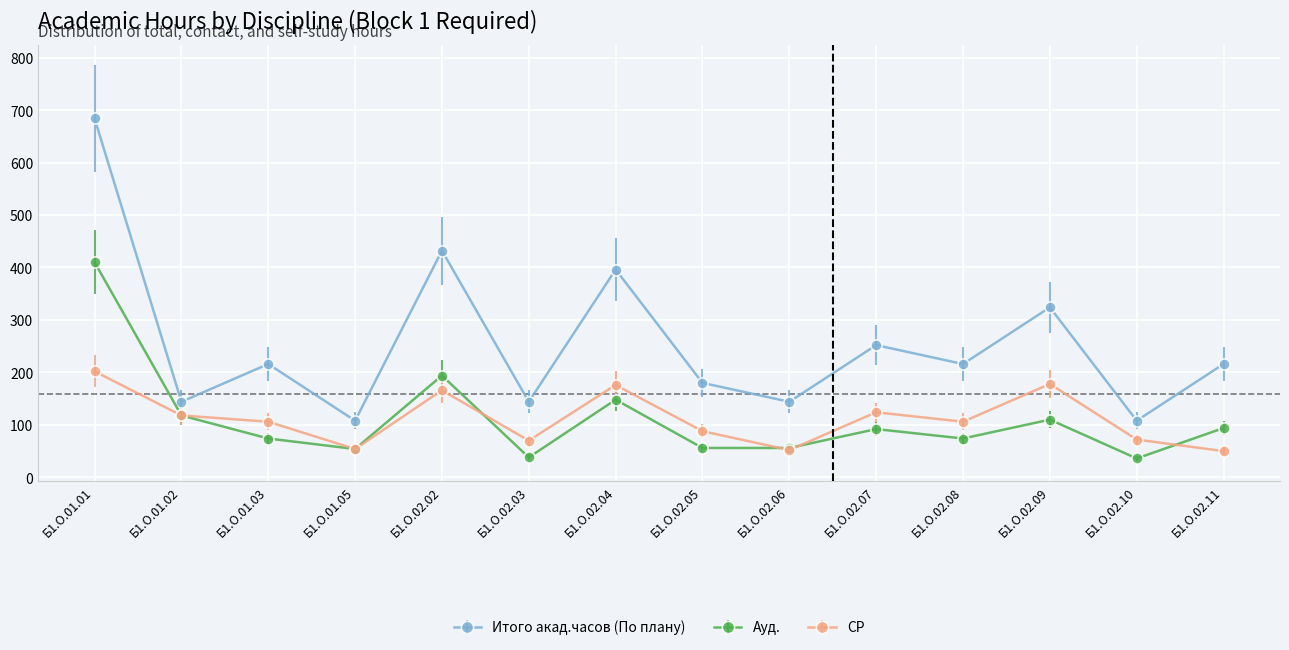

True or false: СР and Итого акад.часов (По плану) cross at least once.

False